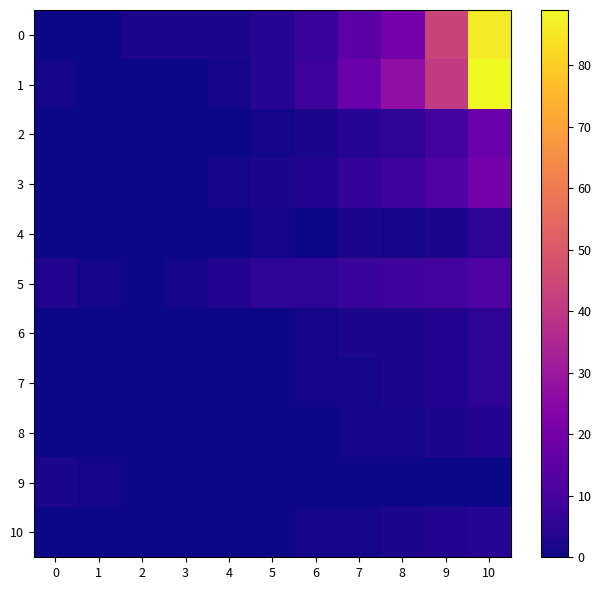

At which category does the chart reach its peak across all series?

10